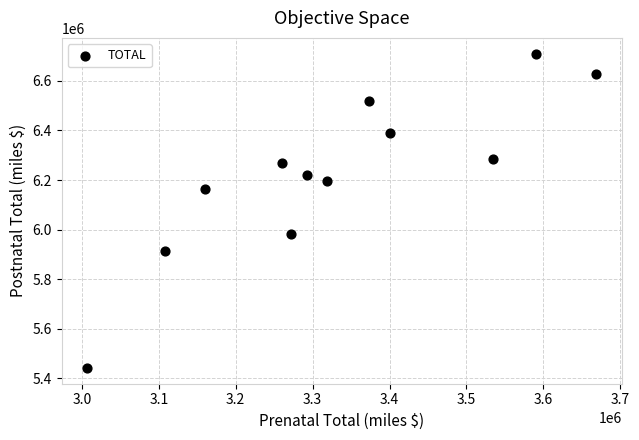

What is the range of X values (max minus min)?

662014